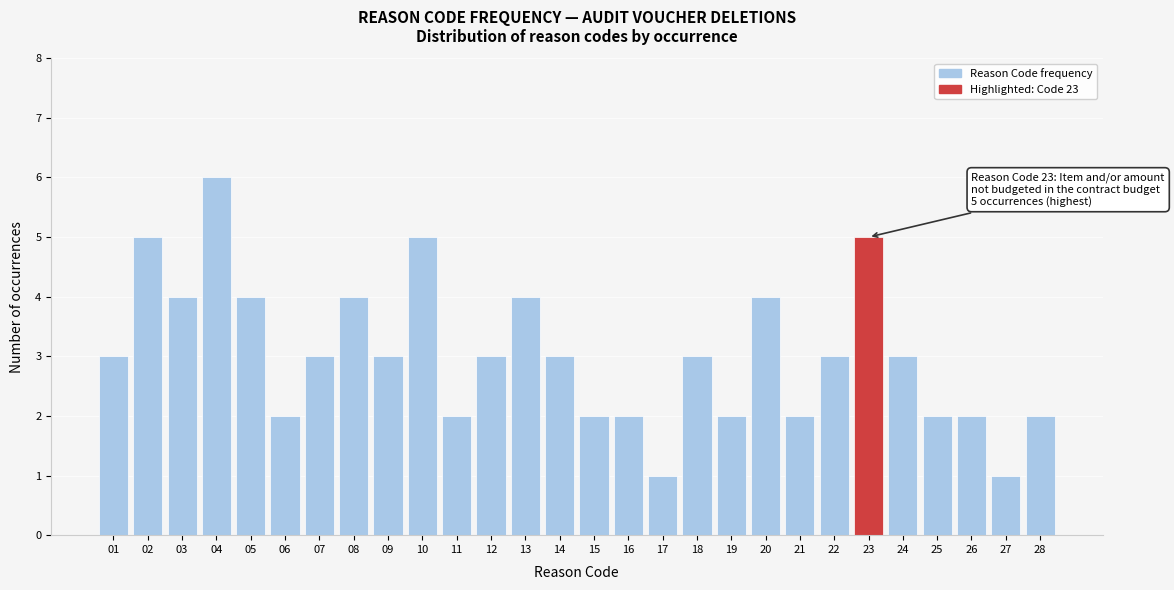

Reading right to left, extract all data points from this chart.

2	1	2	2	3	5	3	2	4	2	3	1	2	2	3	4	3	2	5	3	4	3	2	4	6	4	5	3